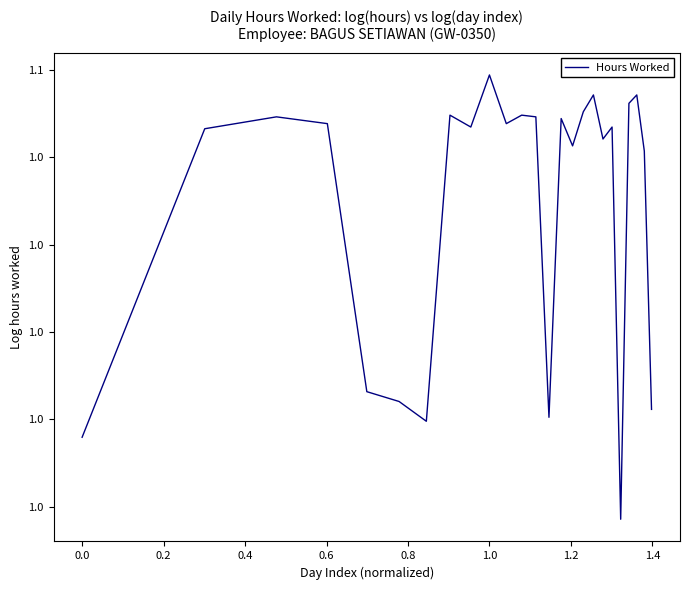

Does the chart display data point markers on the line(s)?

No